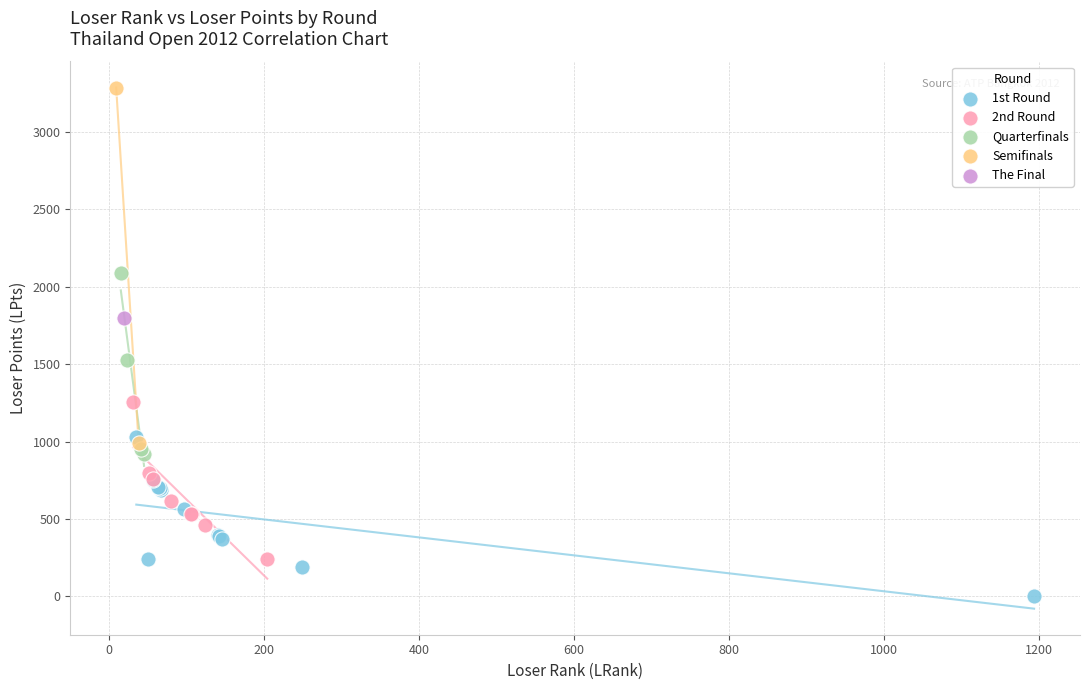

Which series reaches the minimum Y coordinate?

1st Round